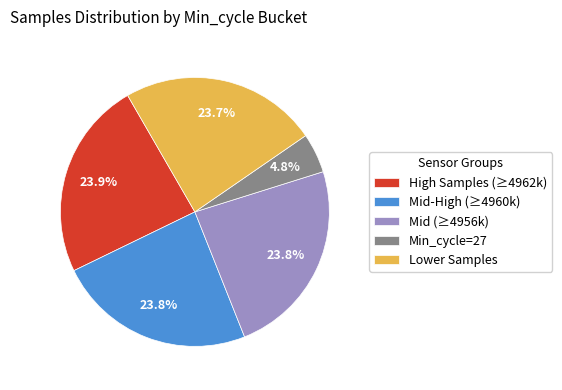

Is there any slice that represents more than half of the pie?

No